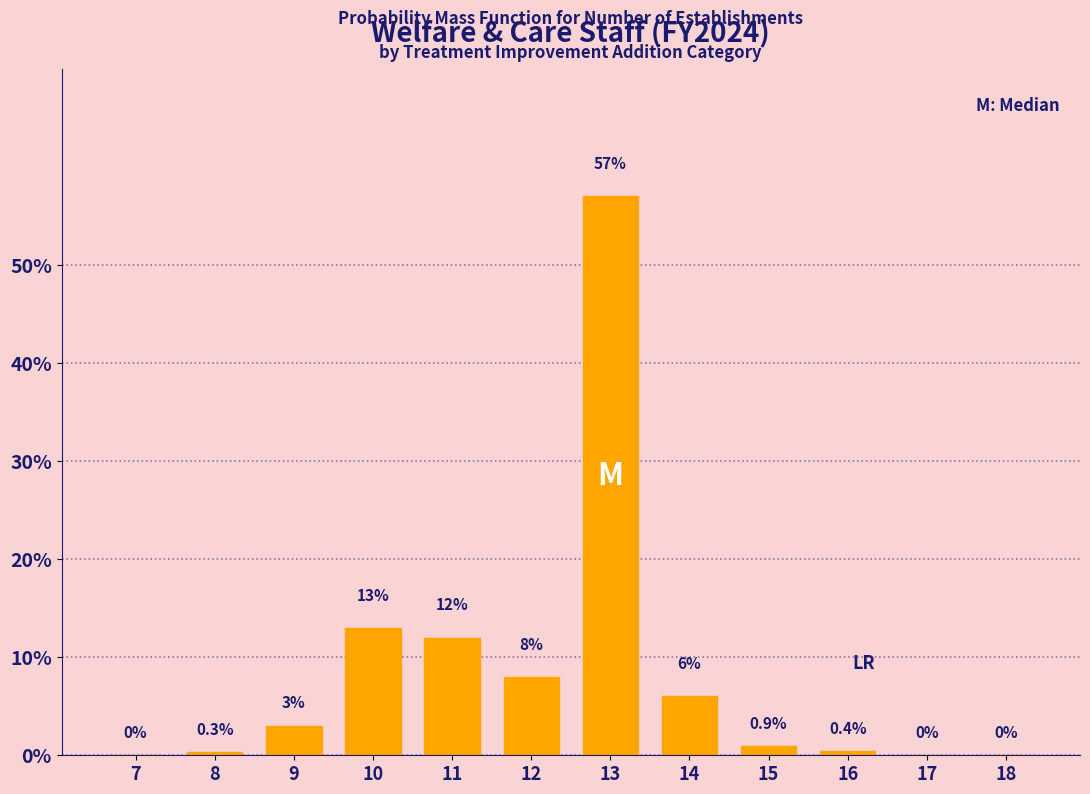

Reading right to left, extract all data points from this chart.

18=0.0	17=0.0	16=0.4	15=0.9	14=6.0	13=57.0	12=8.0	11=12.0	10=13.0	9=3.0	8=0.3	7=0.0